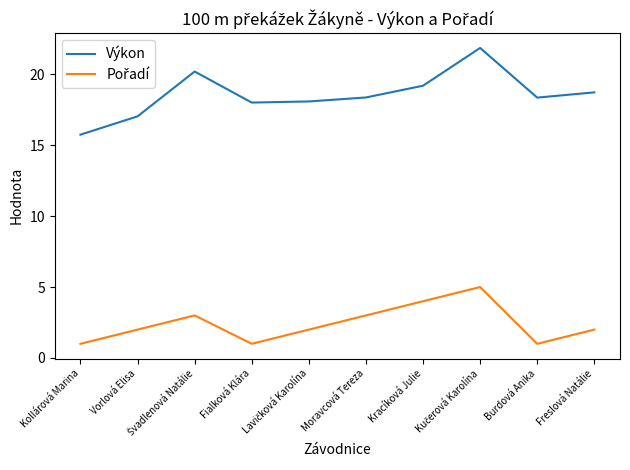

Which series has the widest spread of values?

Výkon